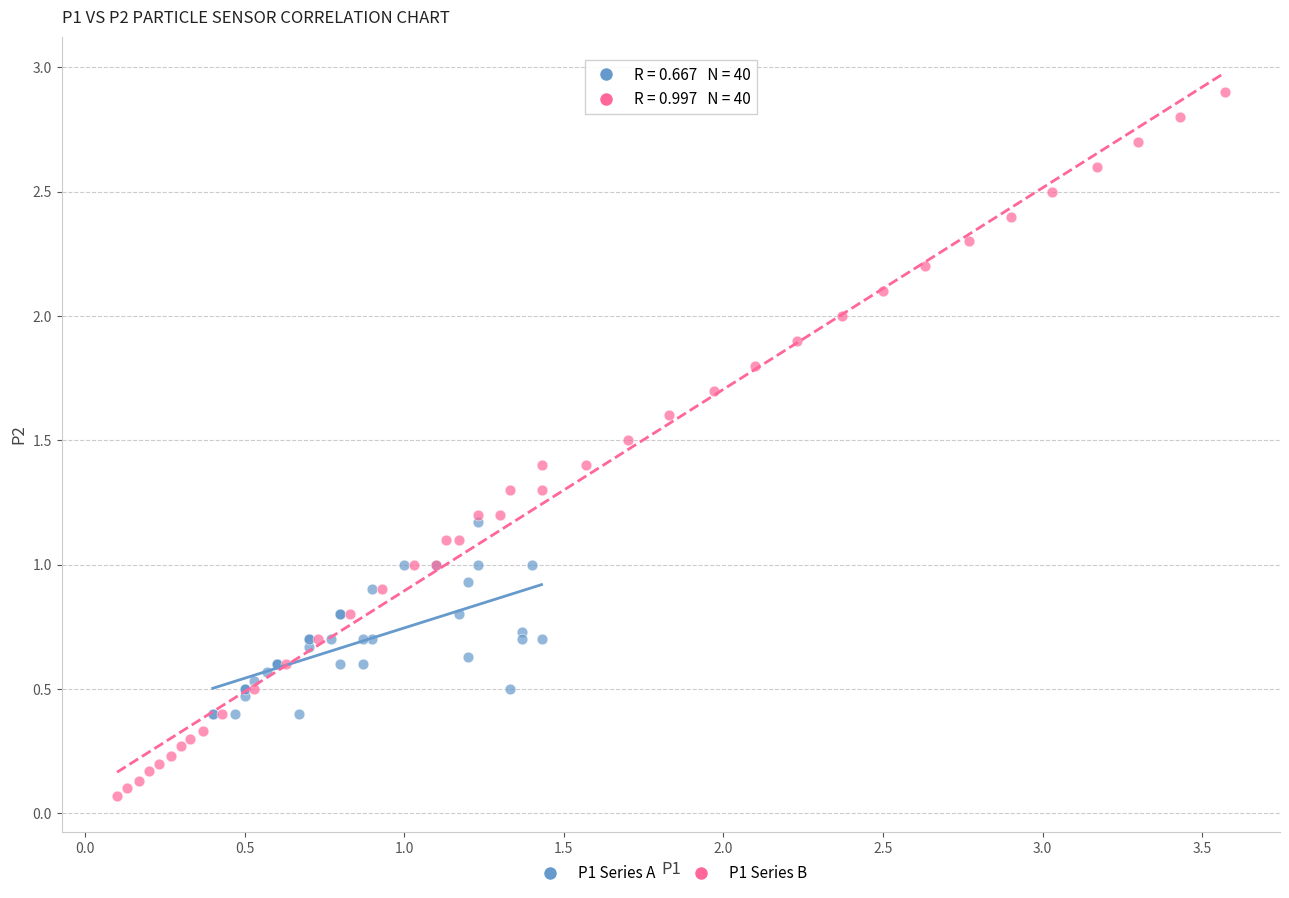

What are all the series names shown in the legend?

P1 Series A, P1 Series B